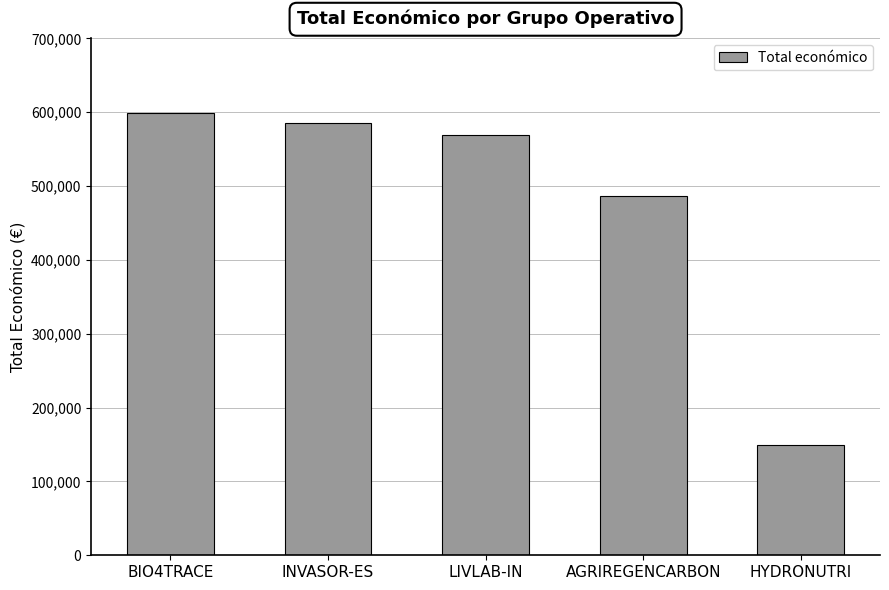

Which has a higher value, HYDRONUTRI or BIO4TRACE?

BIO4TRACE